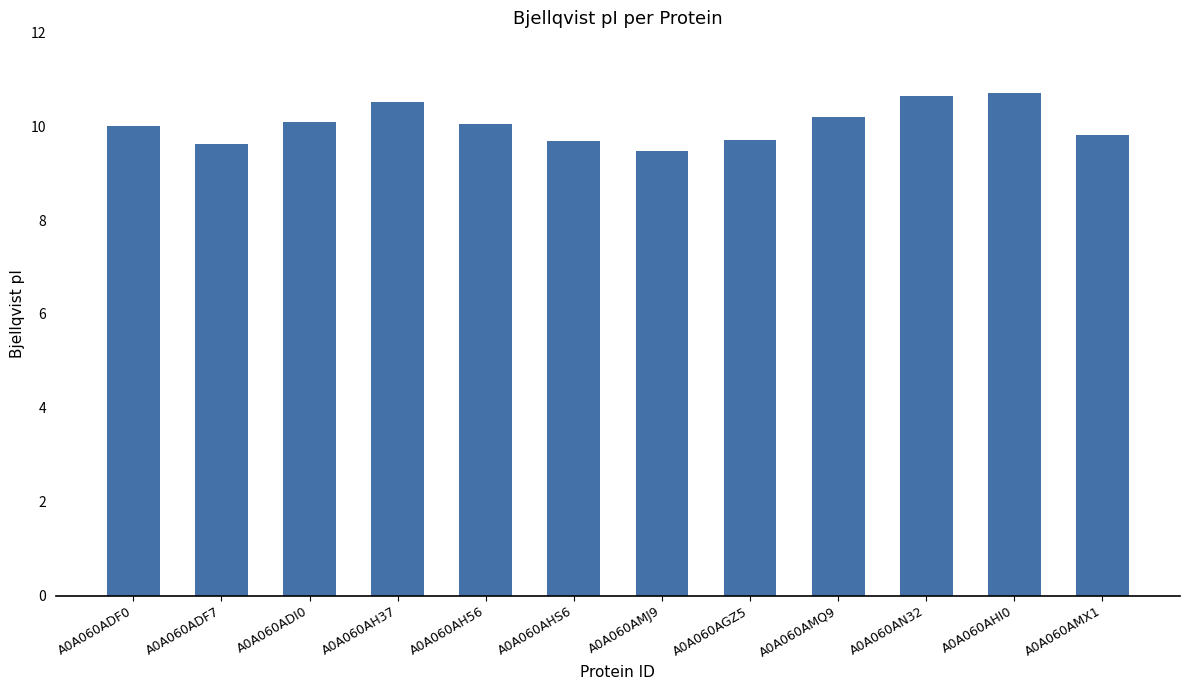

What is the sum of all values?

120.5